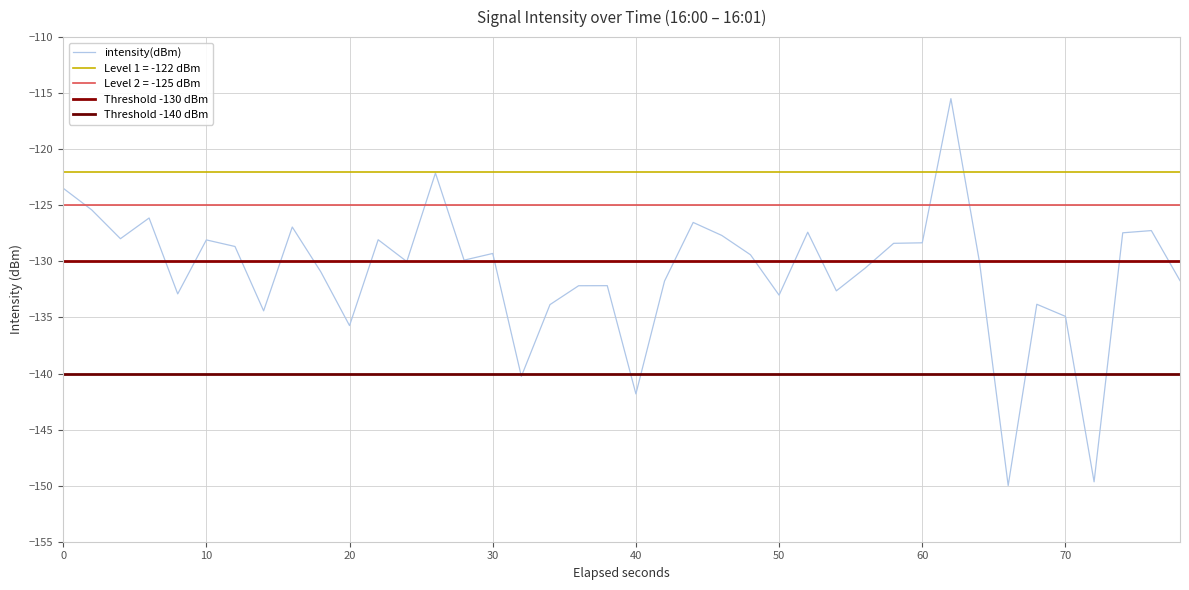

What is the lowest value of the intensity(dBm) series?

-150.0